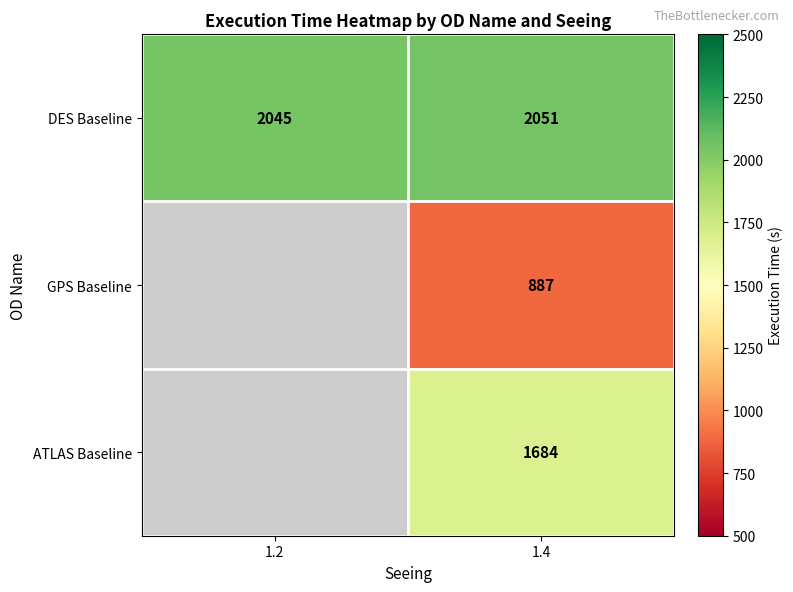

What is the difference between the highest and lowest values at 1.4?

1164